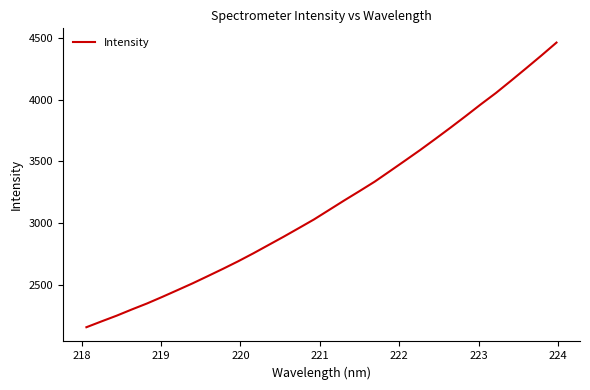

What is the greatest value displayed?

4461.5